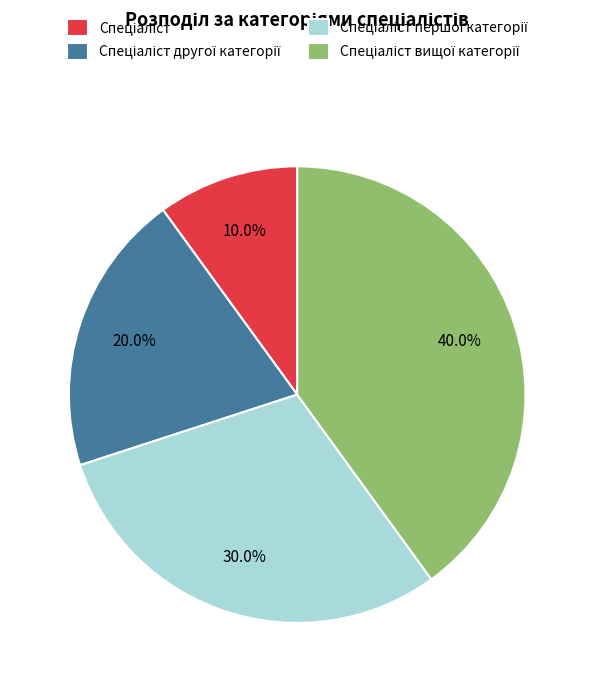

Does any single category account for the majority?

No